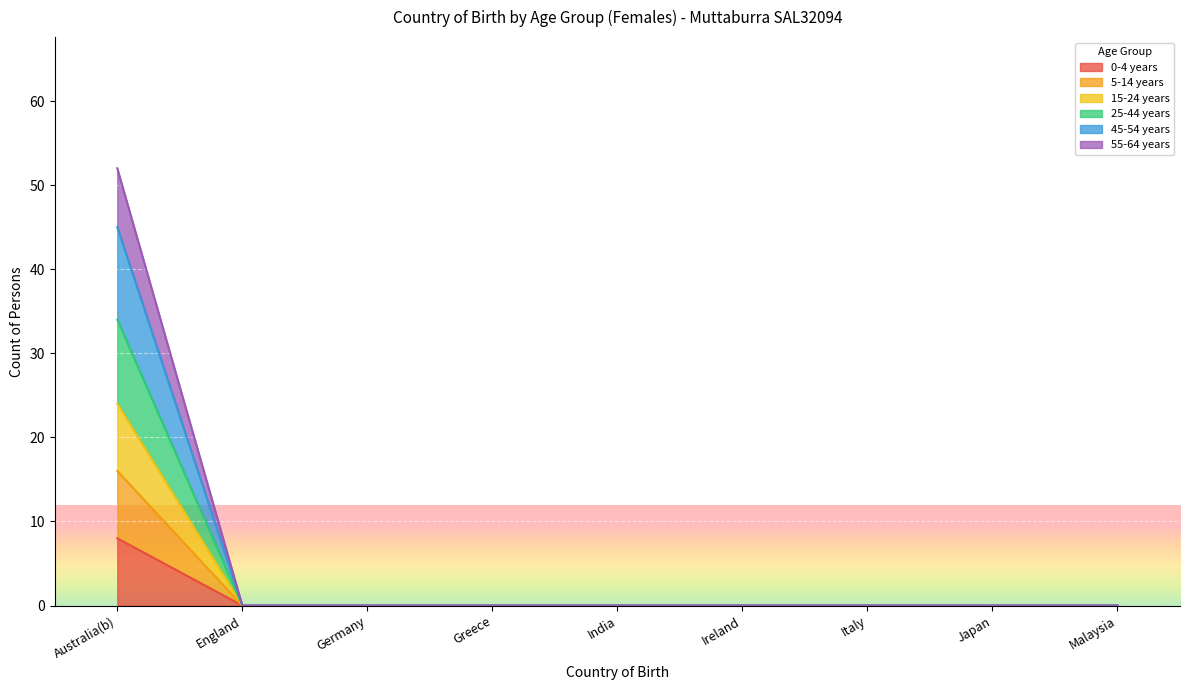

True or false: 0-4 years and 45-54 years cross at least once.

False